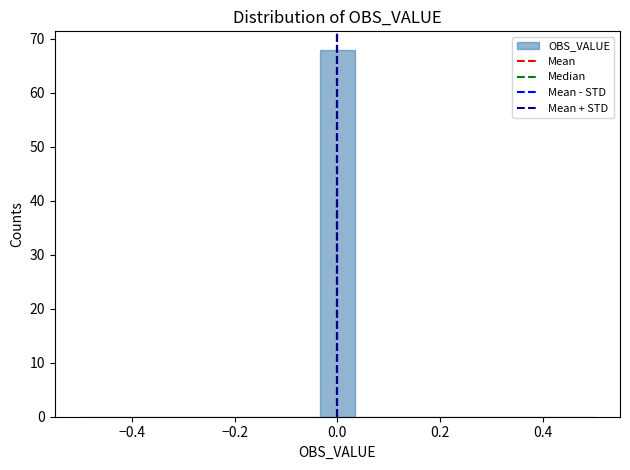

Around what value on the x-axis is the tallest bar? Give the approximate position of its centre, as read against the axis.

0.00